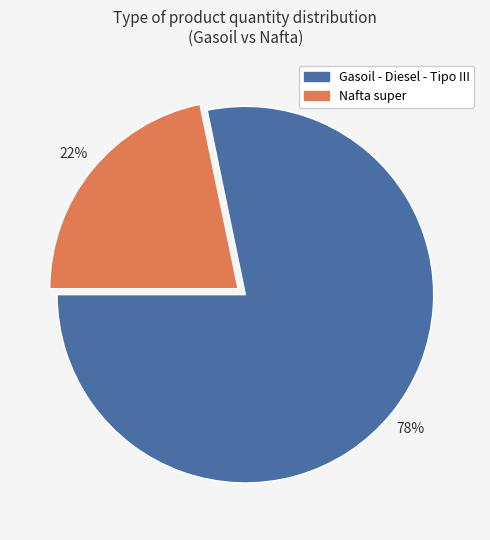

To the nearest percent, what portion does Gasoil - Diesel - Tipo III represent?

78%